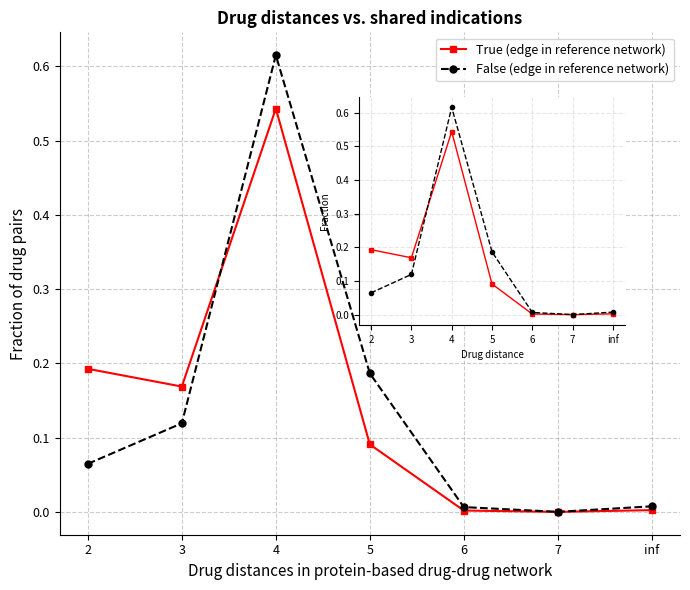

What are all the series names shown in the legend?

True (edge in reference network), False (edge in reference network)